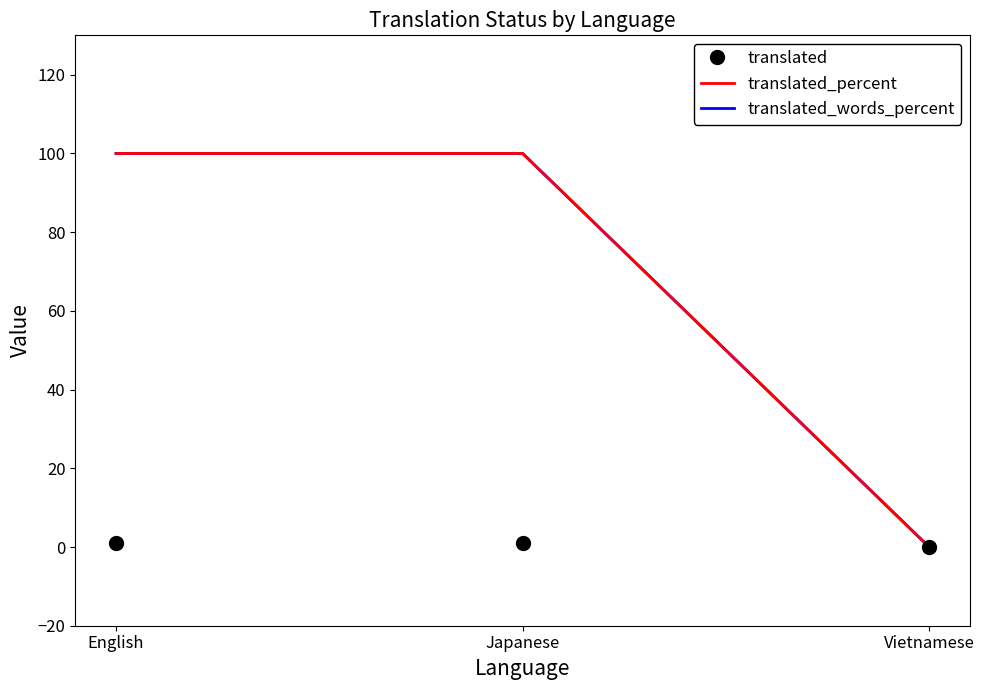

Does the chart display data point markers on the line(s)?

No